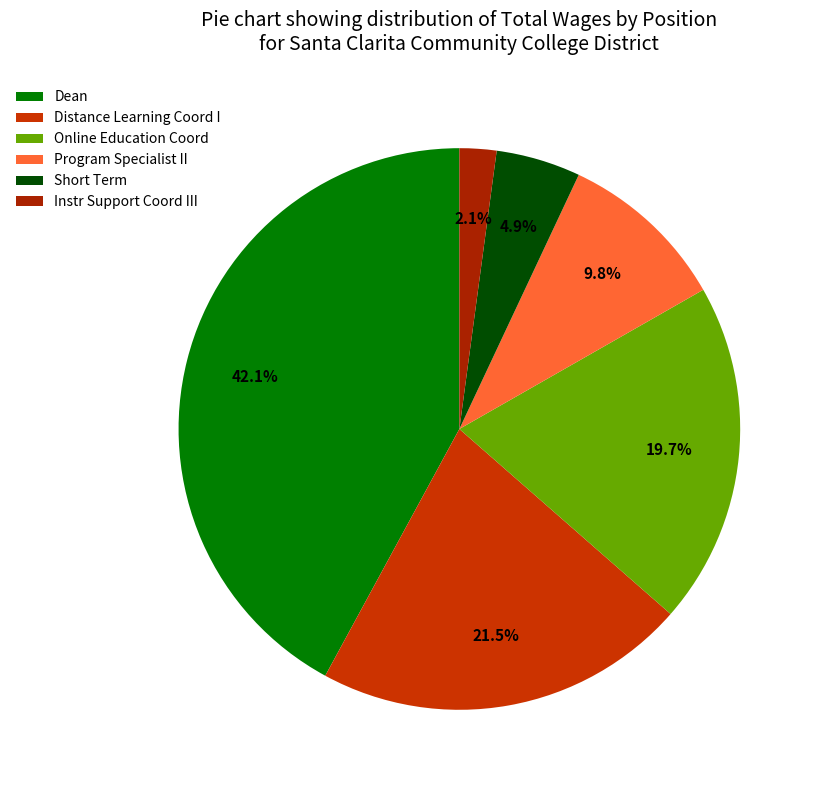

To the nearest percent, what portion does Distance Learning Coord I represent?

21%